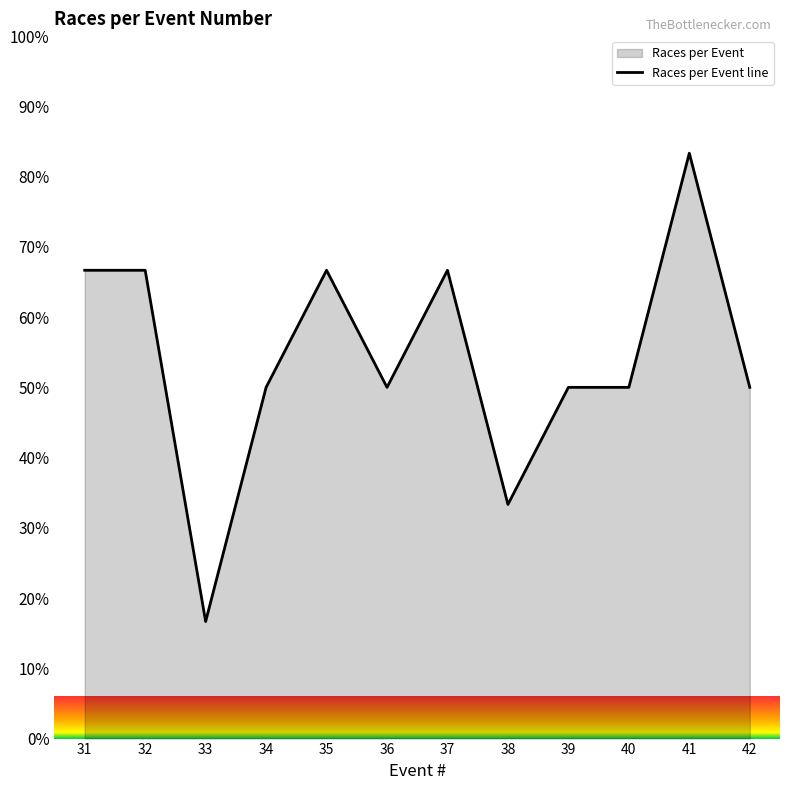

Which label corresponds to the largest value in the chart?

41